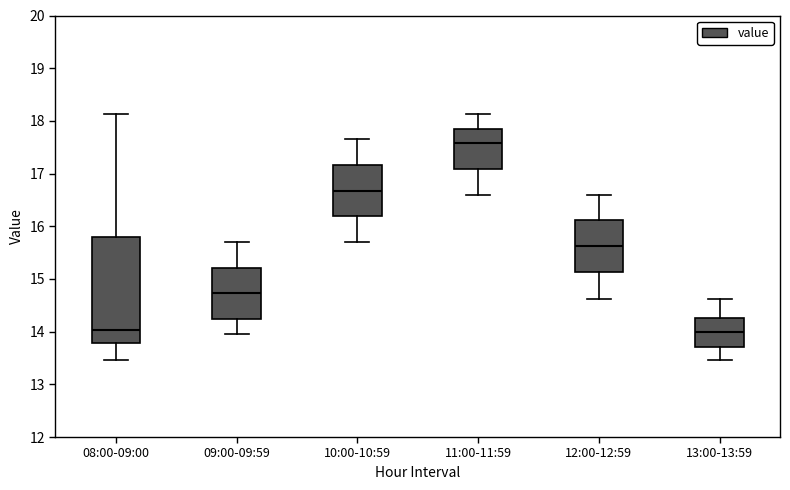

Comparing the boxes themselves (not the whiskers), which one is the tallest?

08:00-09:00